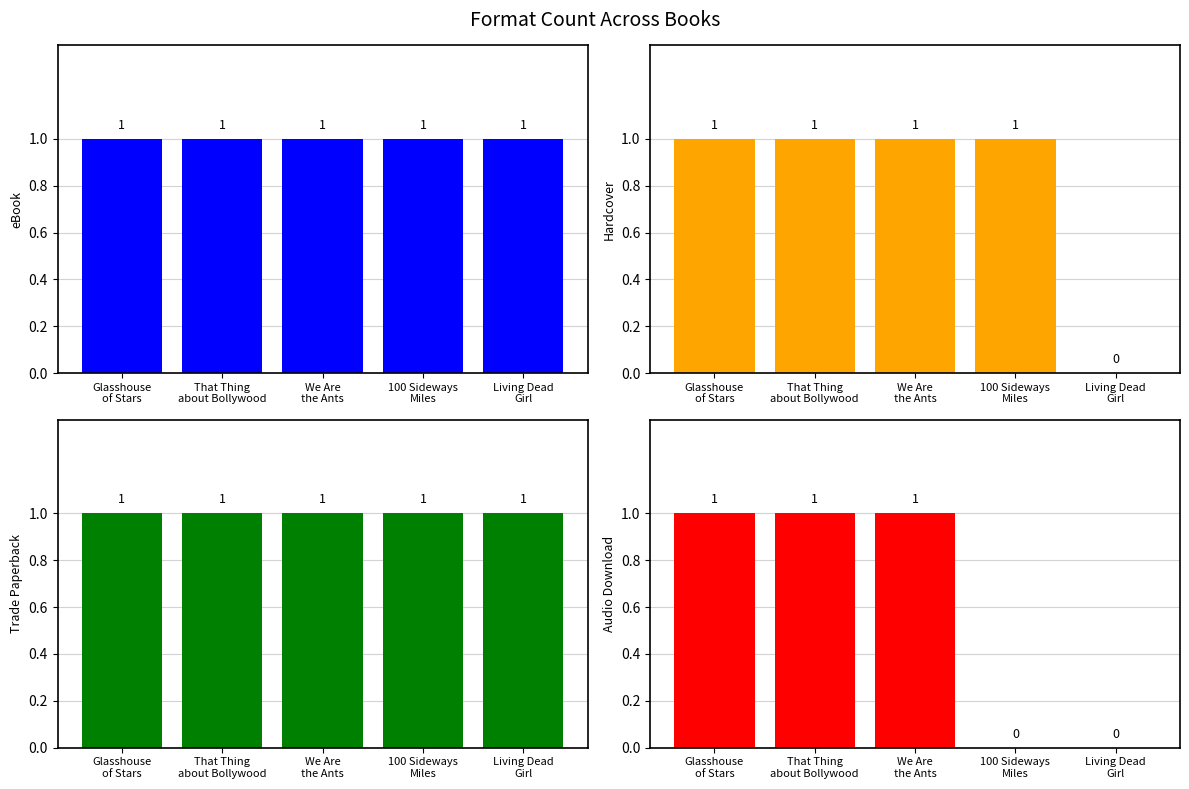

Read the Audio Download value at That Thing
about Bollywood.

1